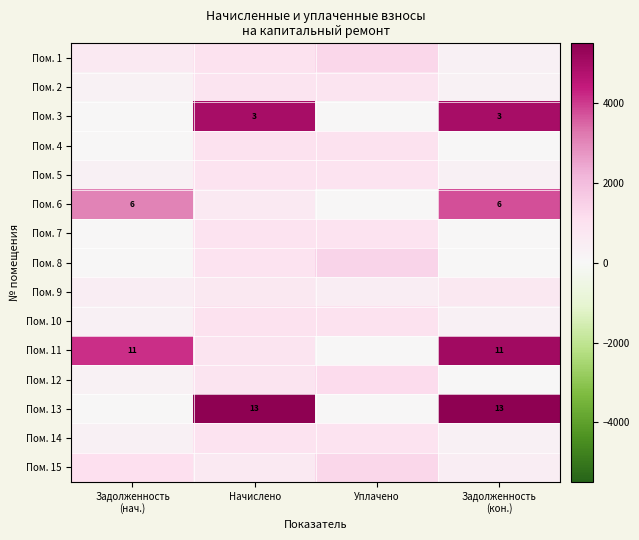

How many distinct data groups are displayed?

15